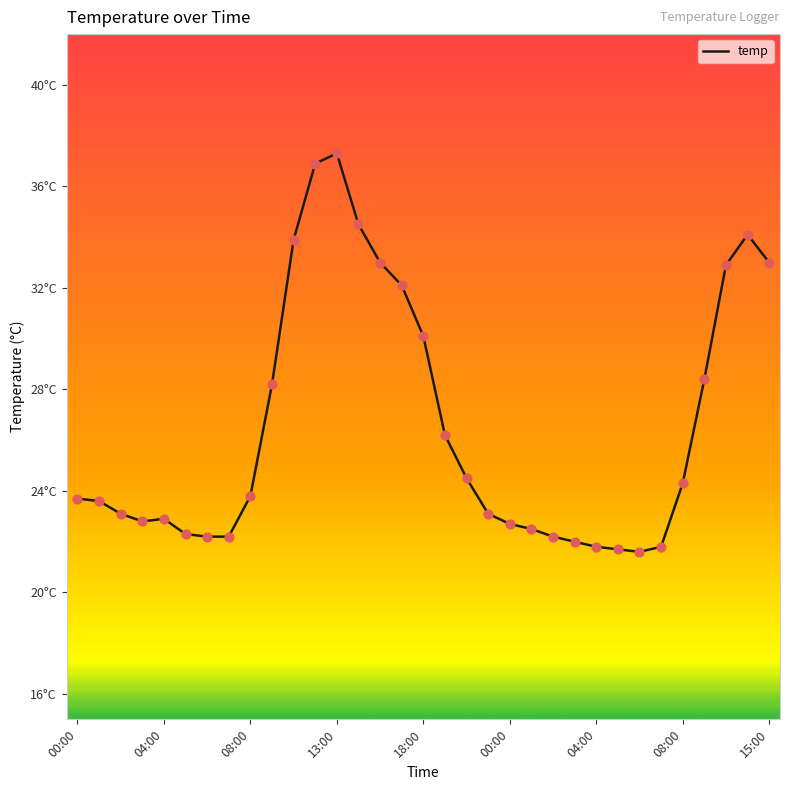

Is this an area chart (filled region under the line)?

No